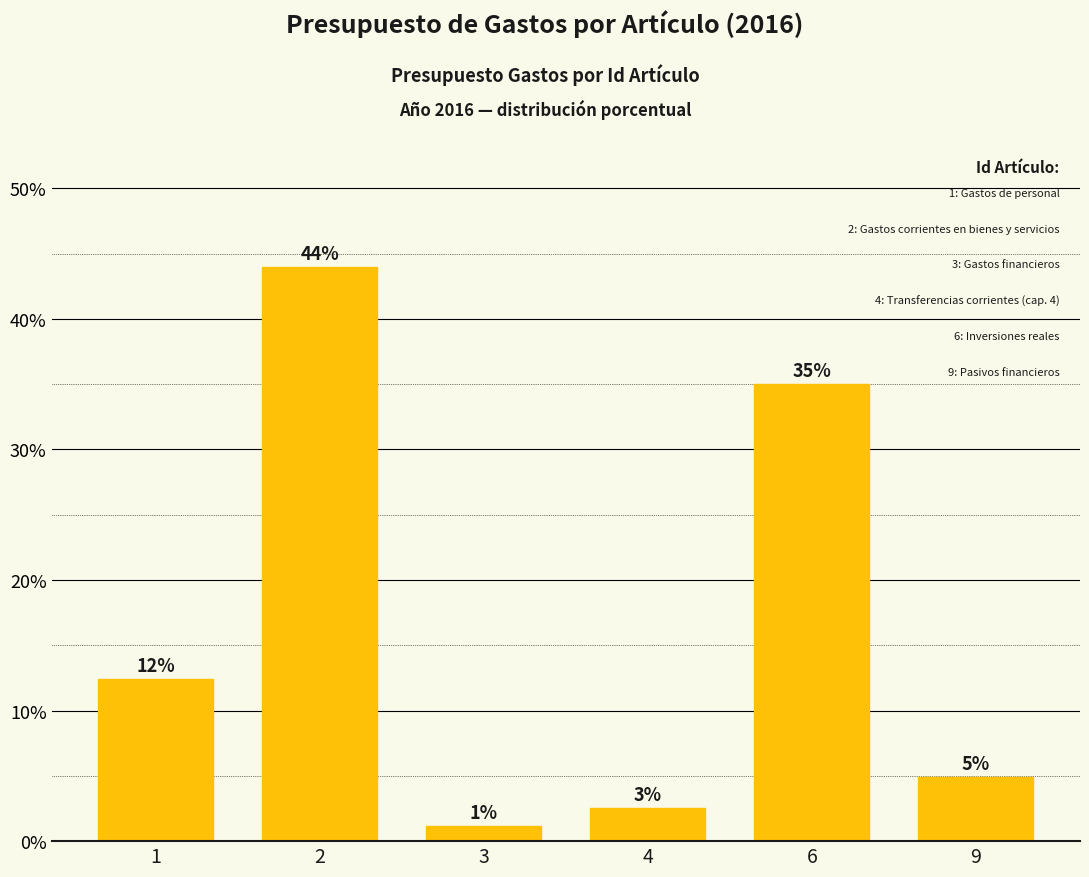

Which has a higher value, 9 or 6?

6